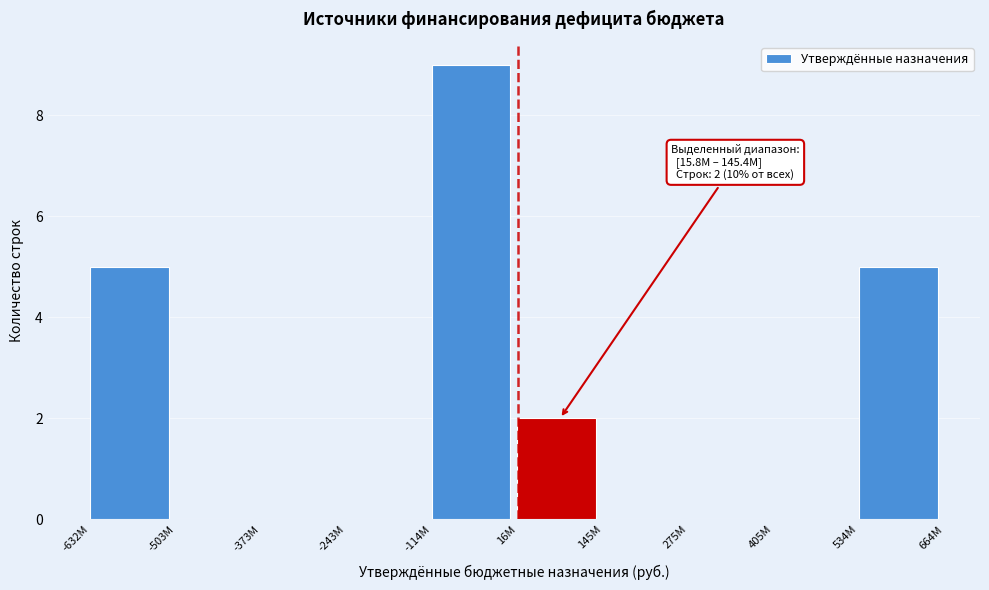

Reading left to right, list all the values displayed in this chart.

-632M=5	-503M=0	-373M=0	-243M=0	-114M=9	16M=2	145M=0	275M=0	405M=0	534M=5